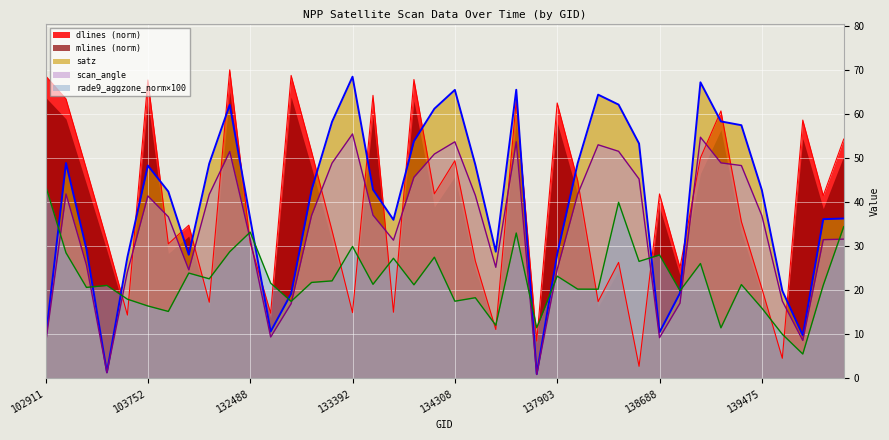

Between which two adjacent categories do dlines and scan_angle first intersect?

103515 and 103634